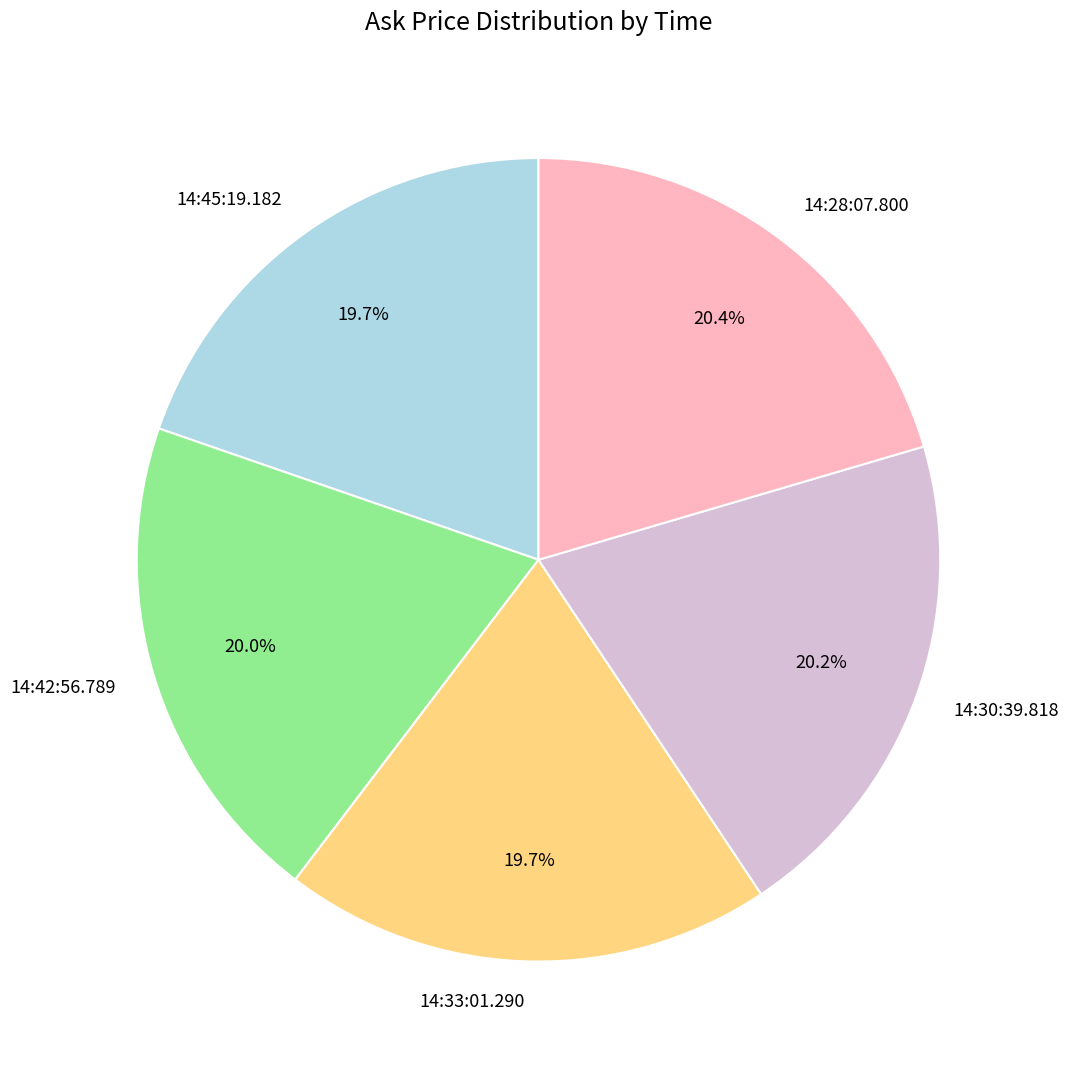

What percentage is the 14:42:56.789 slice, to the nearest percent?

20%